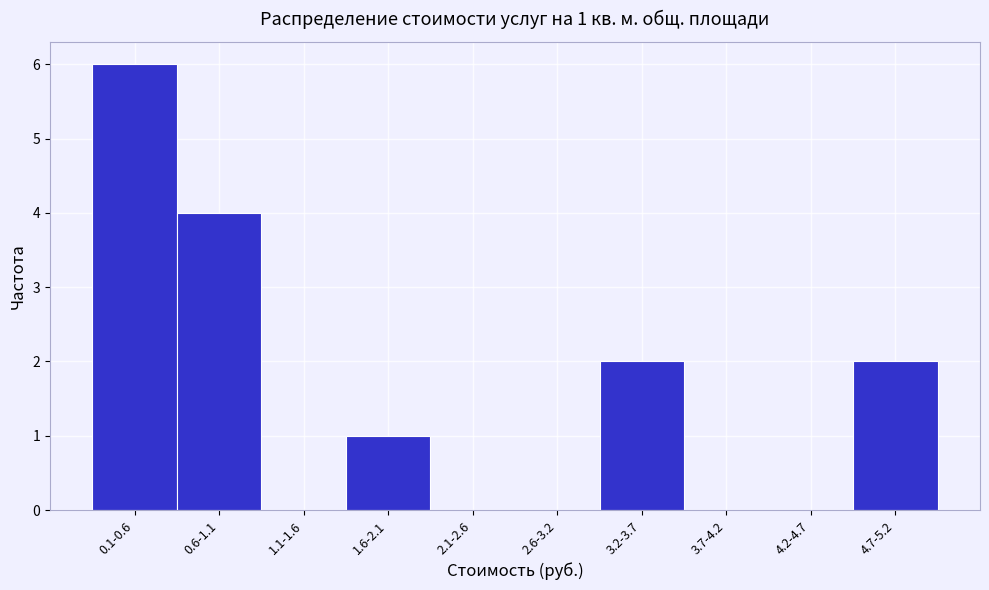

Reading left to right, what are all the values shown in this chart?

0.1-0.6=6	0.6-1.1=4	1.1-1.6=0	1.6-2.1=1	2.1-2.6=0	2.6-3.2=0	3.2-3.7=2	3.7-4.2=0	4.2-4.7=0	4.7-5.2=2